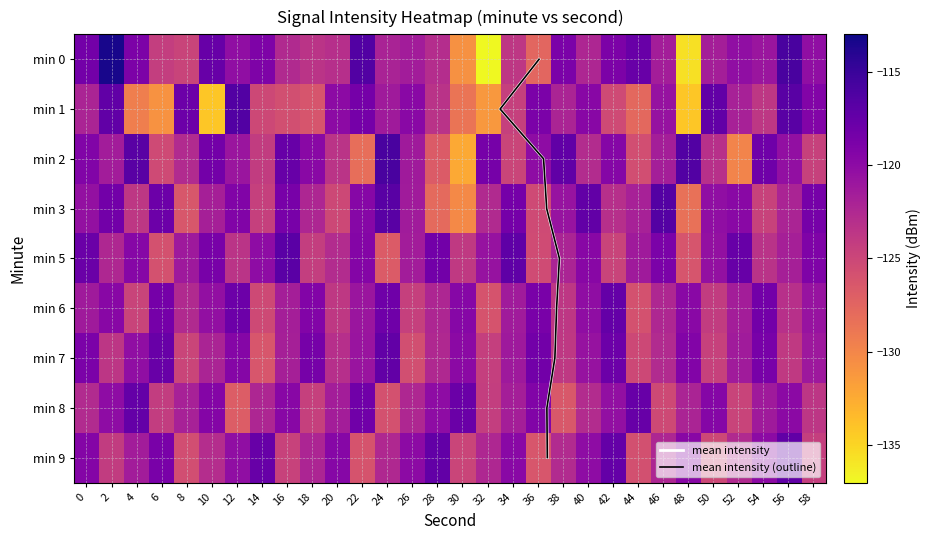

Which label corresponds to the smallest value in the chart?

32